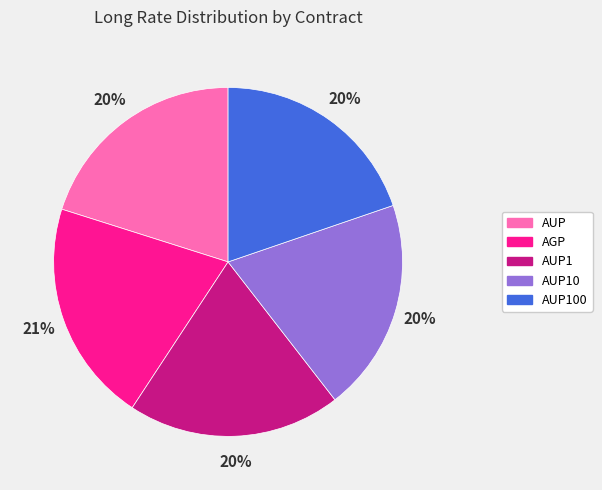

Combined, do AGP and AUP1 account for over 50%?

No